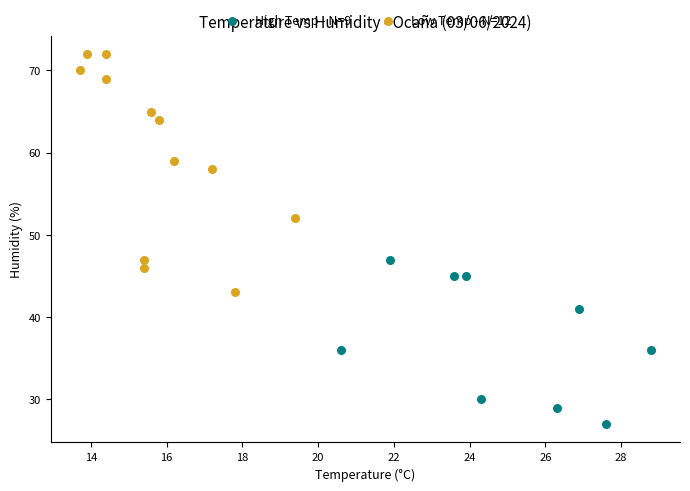

Which series contains the highest Y value?

Low Temp - N=12